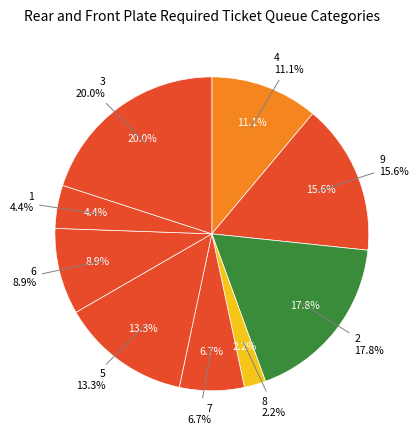

Approximately how many times larger is the value at 6 compared to 8?

4.0